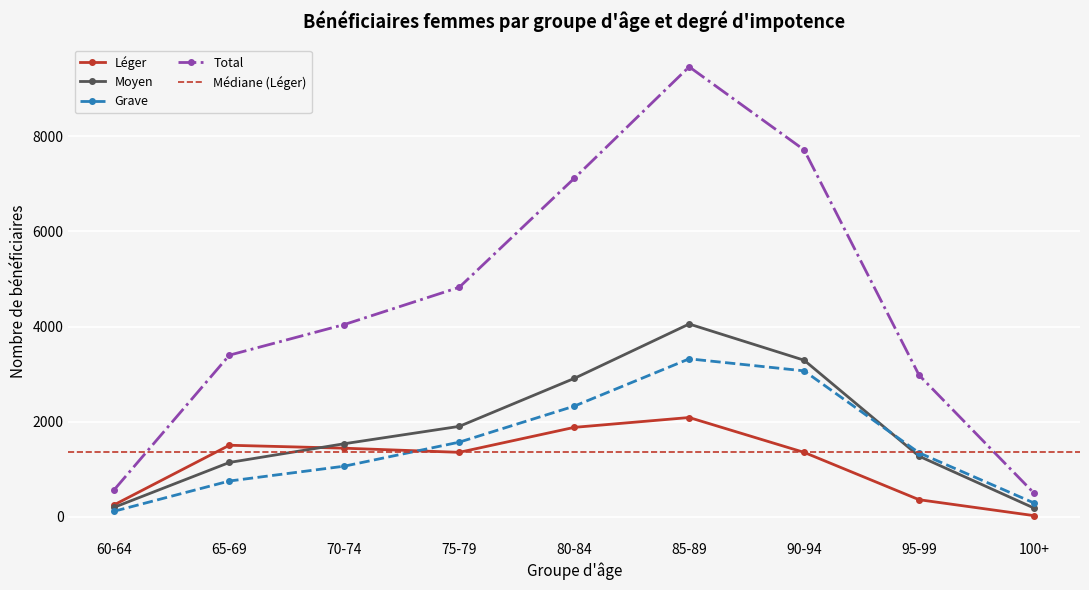

Between 70-74 and 80-84, which series saw the biggest shift?

Total